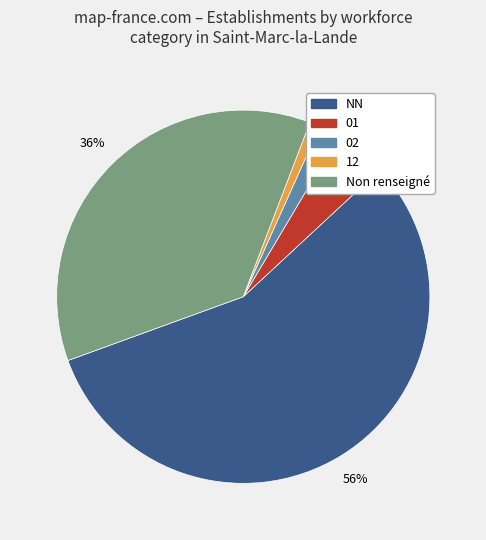

True or false: 12 accounts for 1% of the total.

True